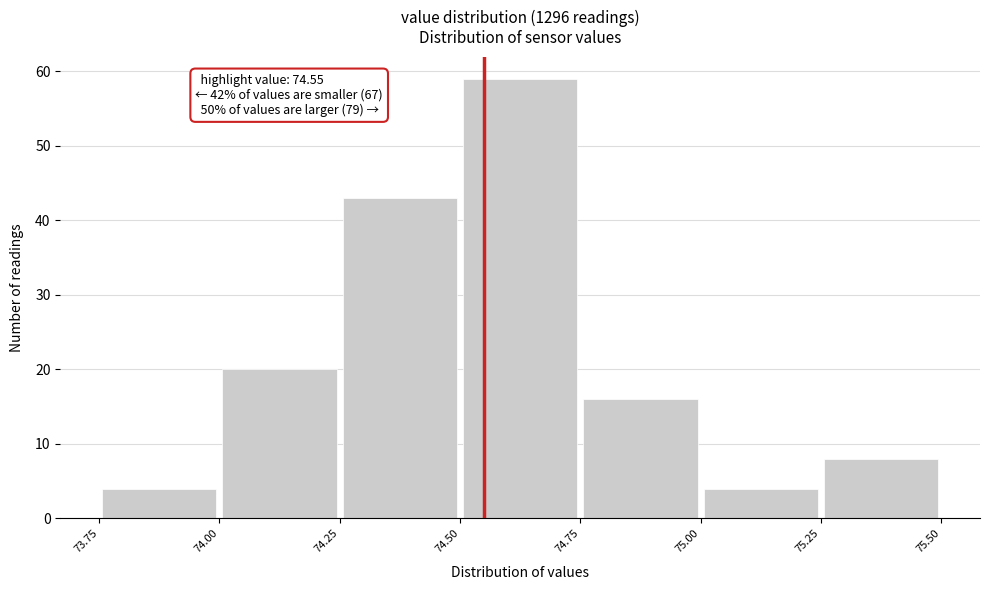

Over which range of the x-axis is the bar tallest?

74.50 to 74.75